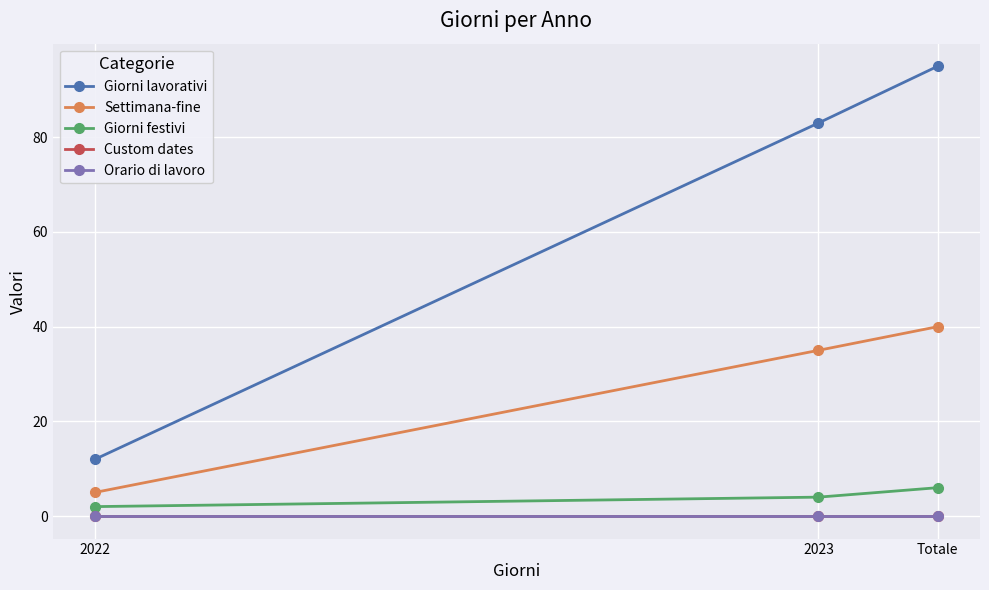

At 2023, list the series in order from smallest to largest.

Custom dates, Orario di lavoro, Giorni festivi, Settimana-fine, Giorni lavorativi